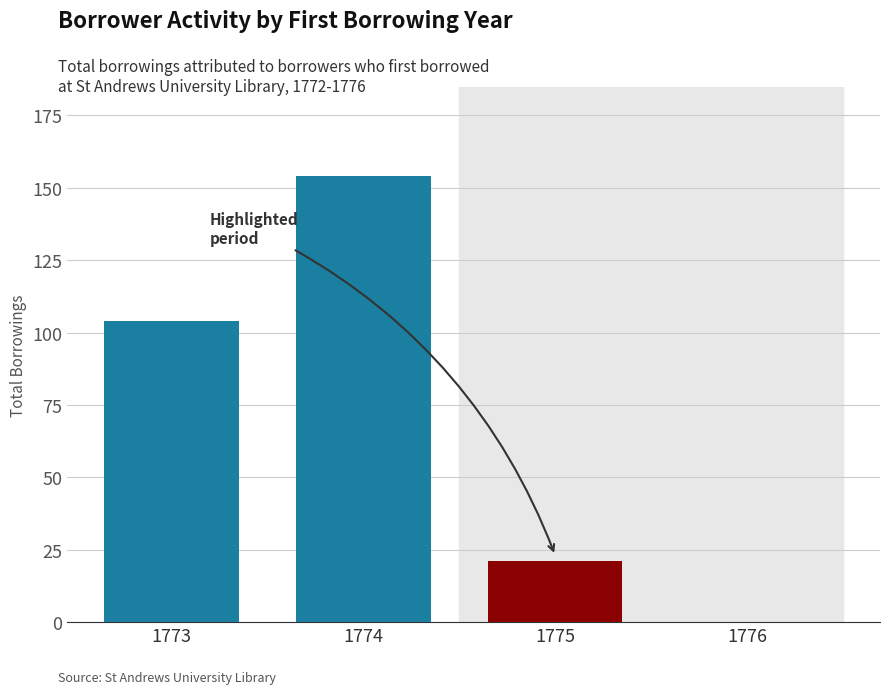

Are the bars horizontal?

No